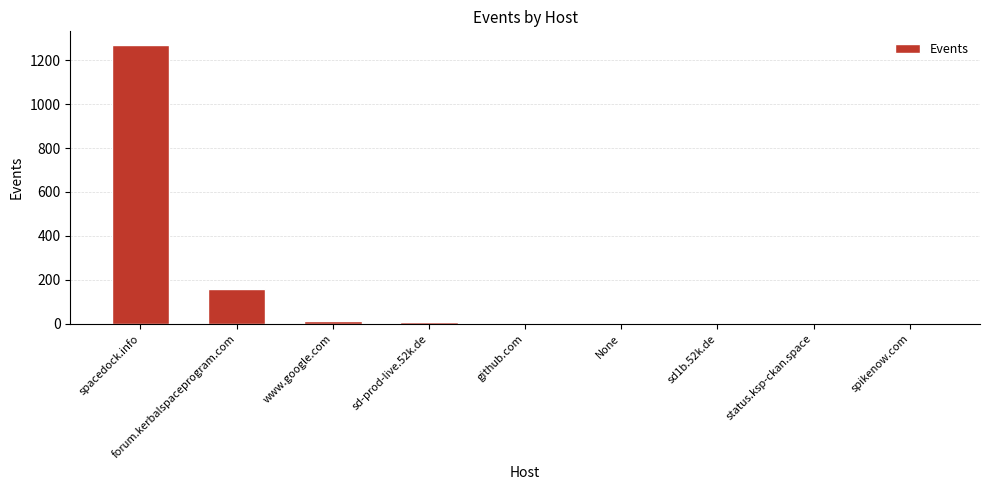

The chart shows a value of 1883 at spacedock.info. True or false?

False